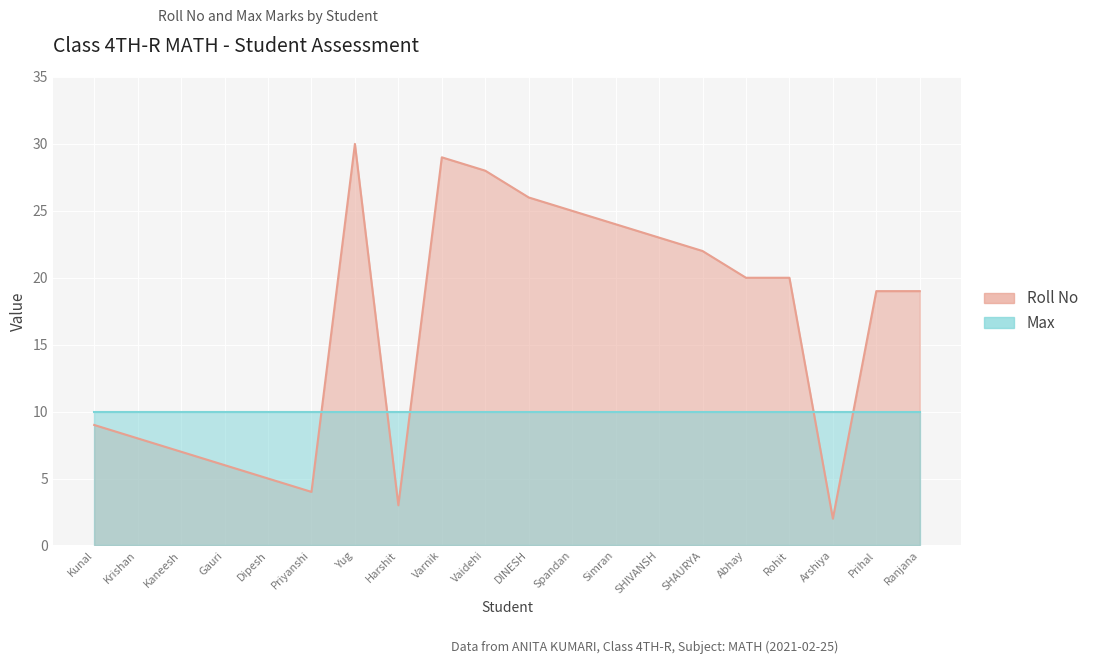

What is the ratio of the value at Ranjana to the value at Priyanshi?

4.8